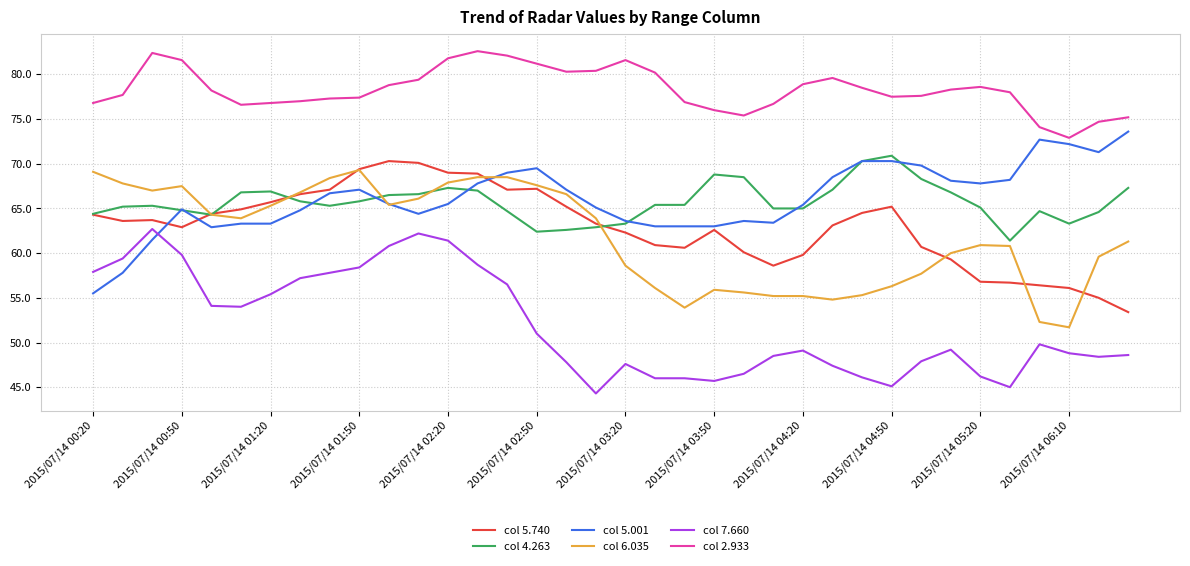

What is the maximum value shown in the chart?

82.6